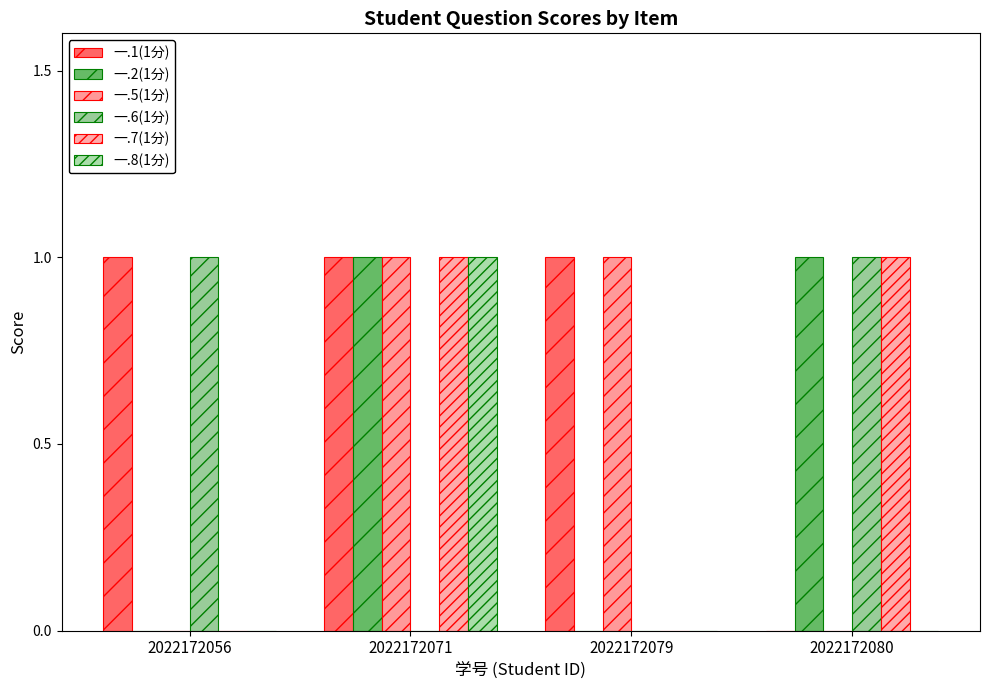

The 一.7(1分) series shows 0 at 2022172056. True or false?

True